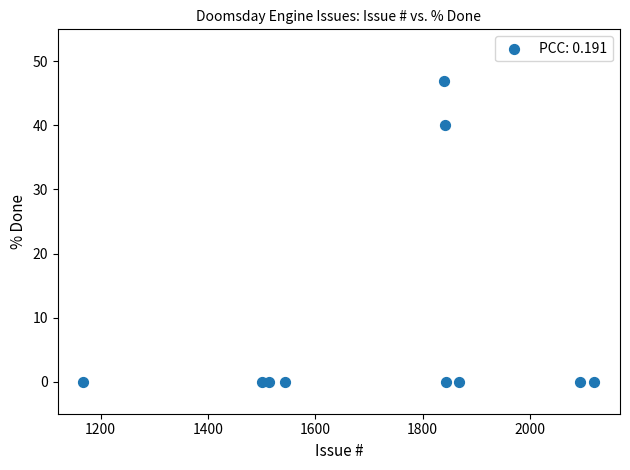

What is the range of Y values (max minus min)?

47